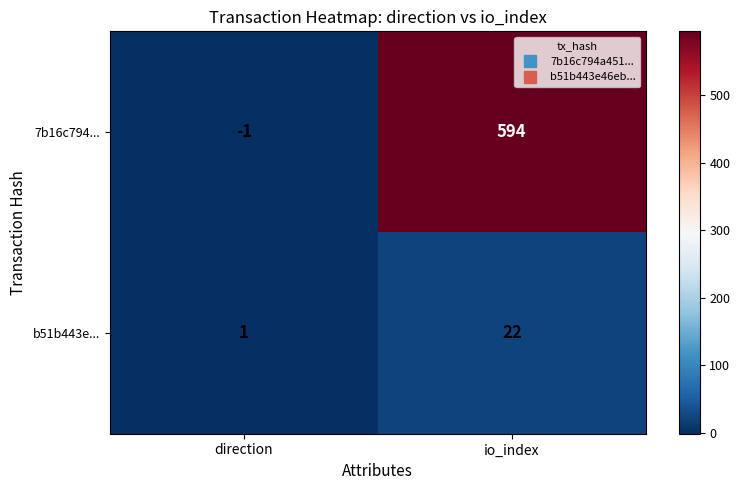

The value of 7b16c794... at io_index is 277. True or false?

False